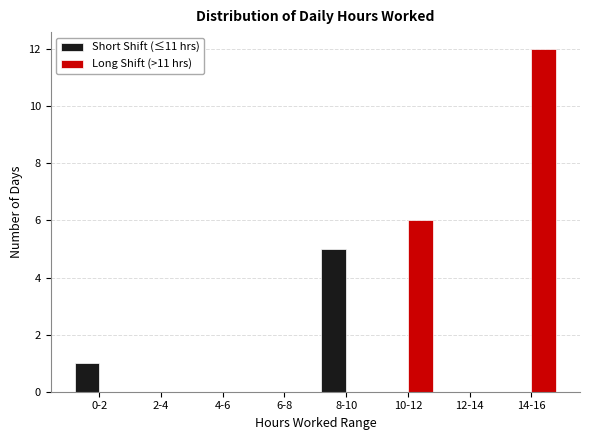

Reading left to right, transcribe all the data shown in this chart.

Short Shift (≤11 hrs): 0-2=1	2-4=0	4-6=0	6-8=0	8-10=5	10-12=0	12-14=0	14-16=0
Long Shift (>11 hrs): 0-2=0	2-4=0	4-6=0	6-8=0	8-10=0	10-12=6	12-14=0	14-16=12